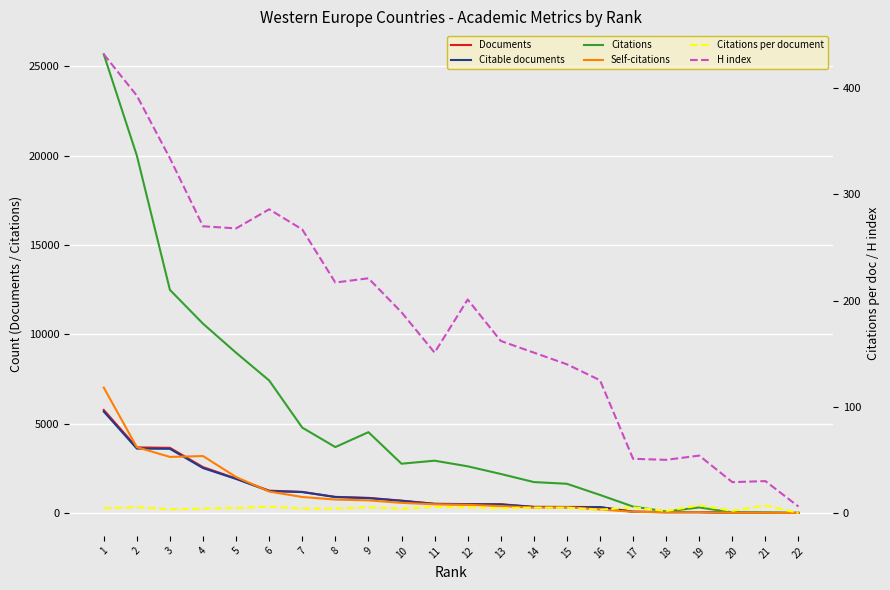

Which series has the largest range (max minus min)?

Citations